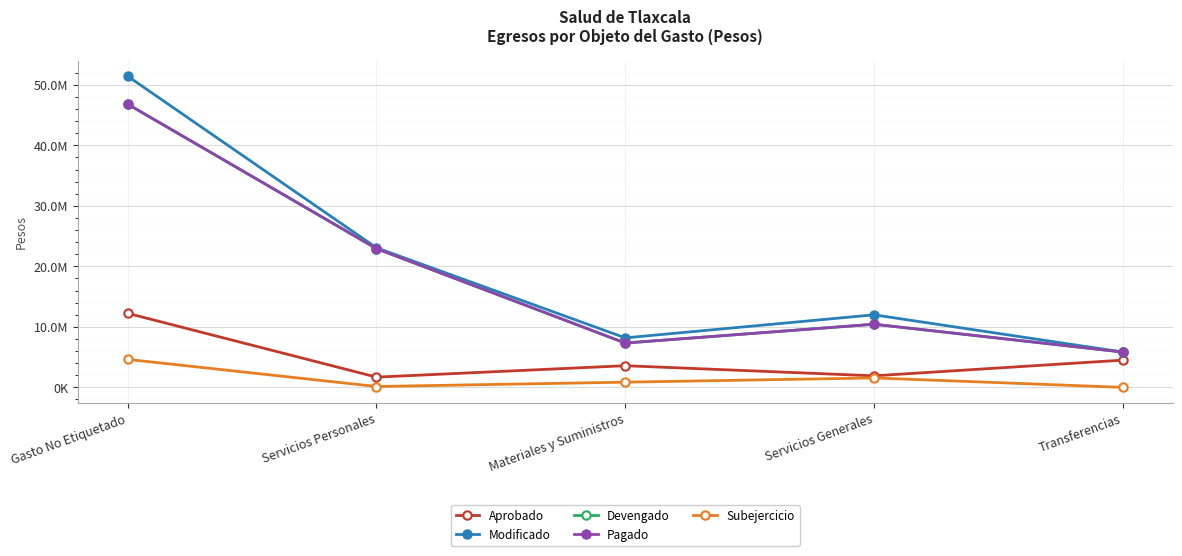

What is the difference between the highest and lowest values at Transferencias?

5835296